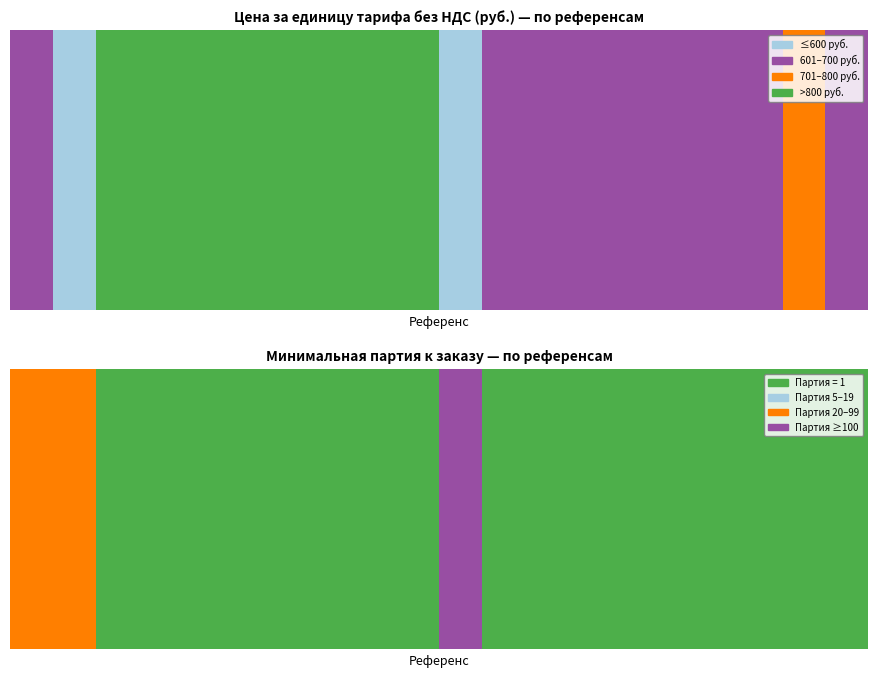

Which has a higher value, SXM4AB2ED or SXM2CB2BD?

SXM2CB2BD